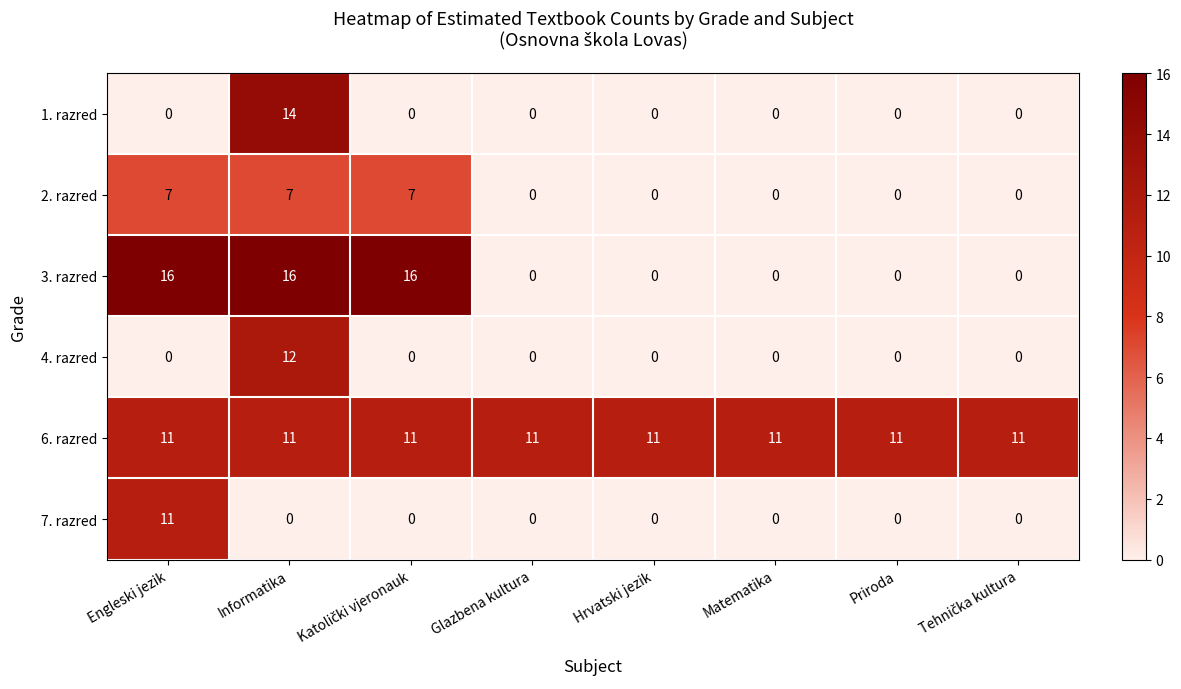

What is the sum of all 2. razred values?

21